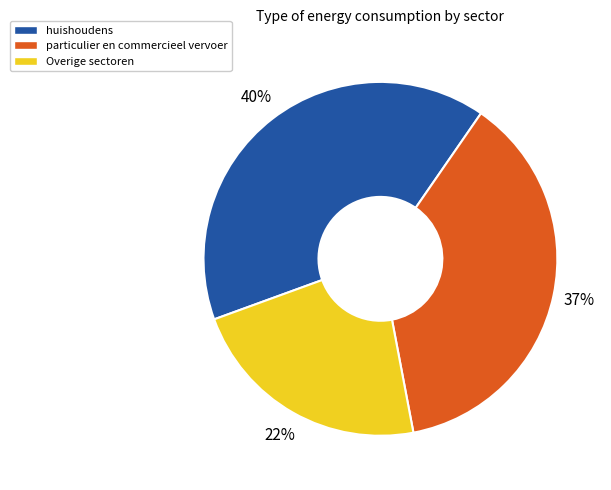

Is the sum of Overige sectoren and huishoudens greater than half?

Yes